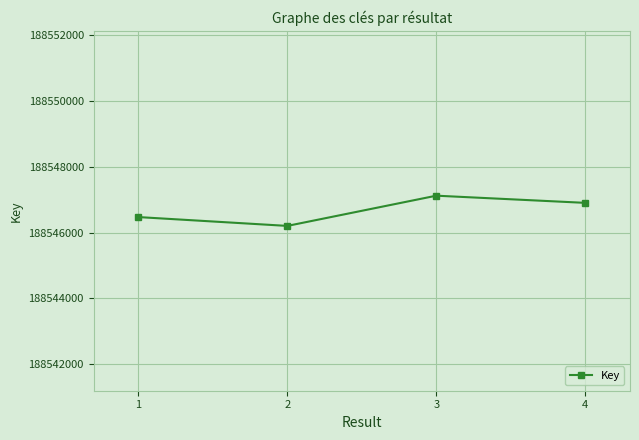

Approximately how many times larger is the value at 2 compared to 1?

1.0